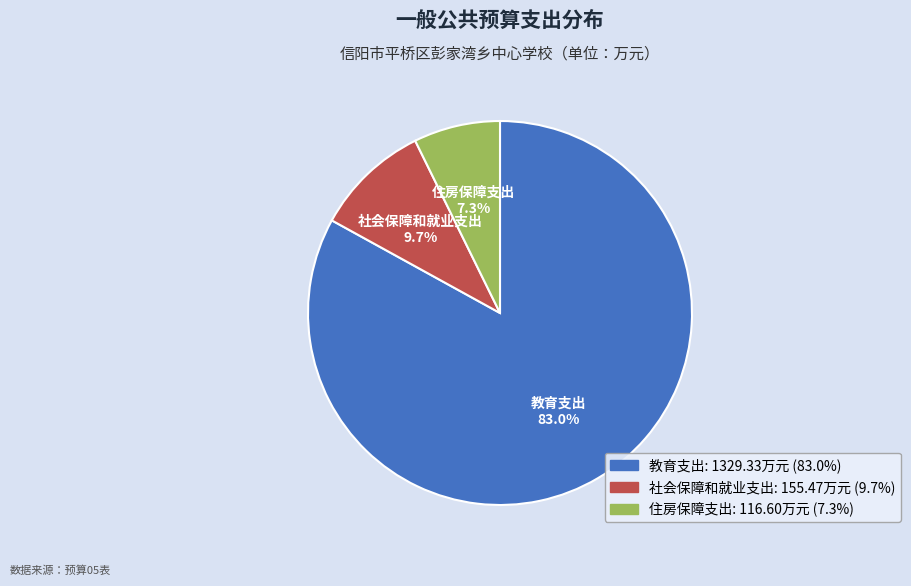

Count the number of slices in the pie.

3